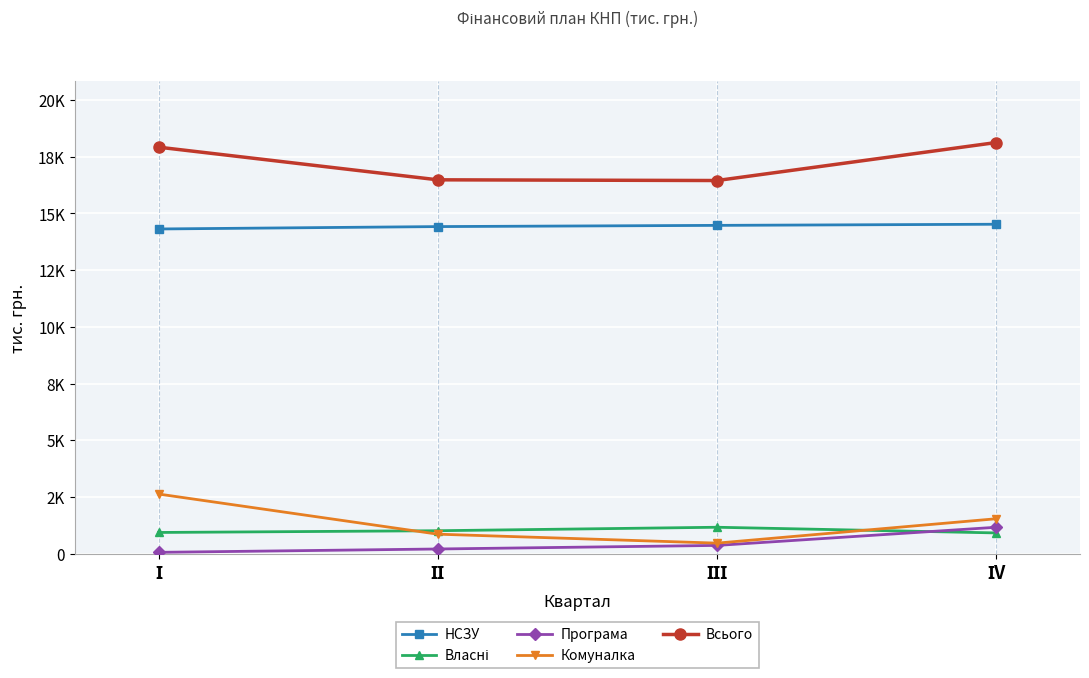

Is this an area chart (filled region under the line)?

No